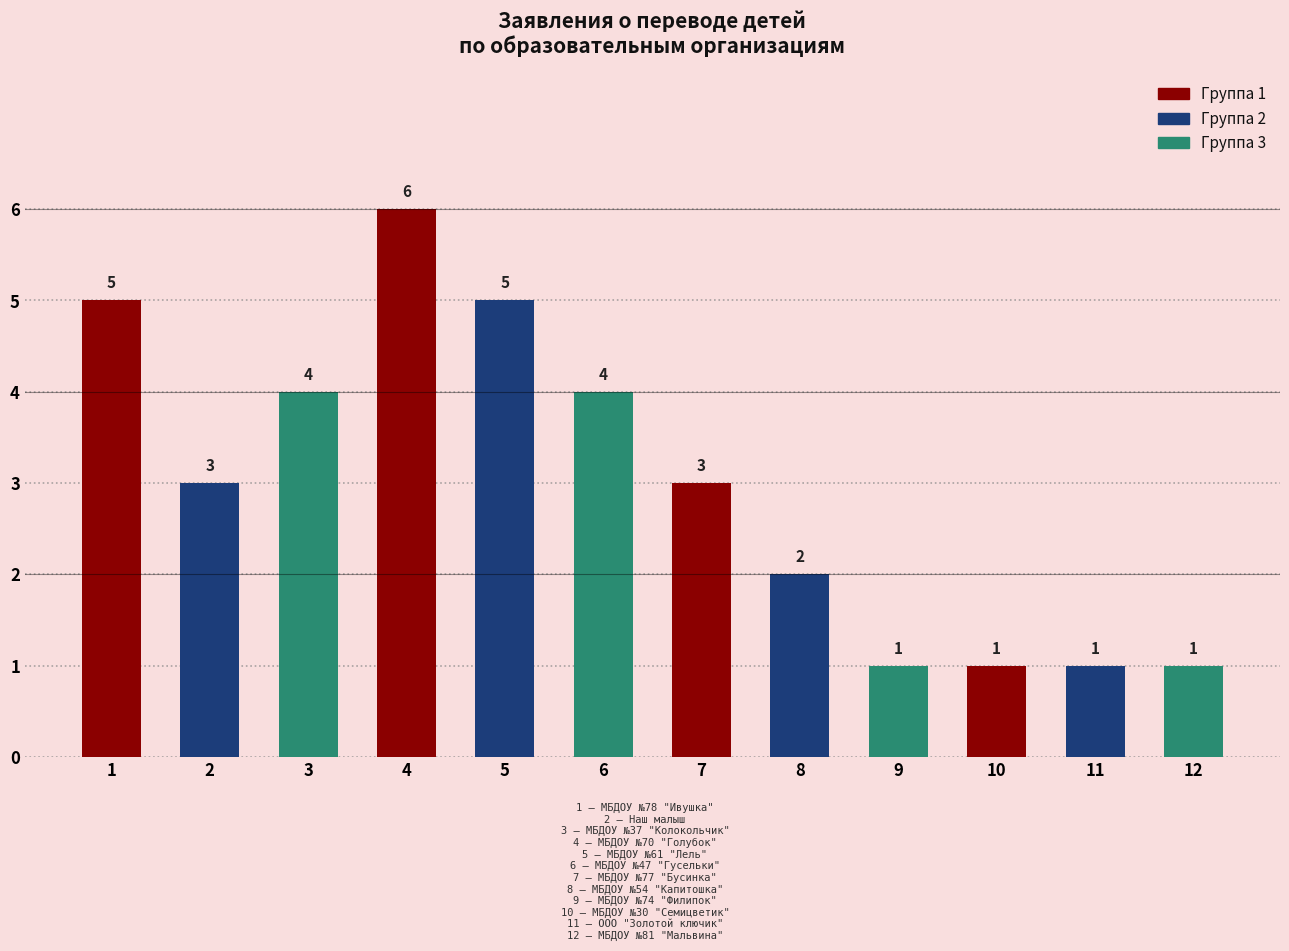

What is the difference between the second highest and minimum values?

4